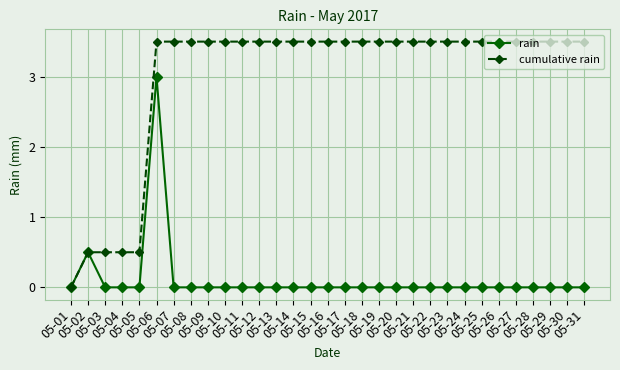

Rank the series by their maximum value, from lowest to highest.

rain, cumulative rain